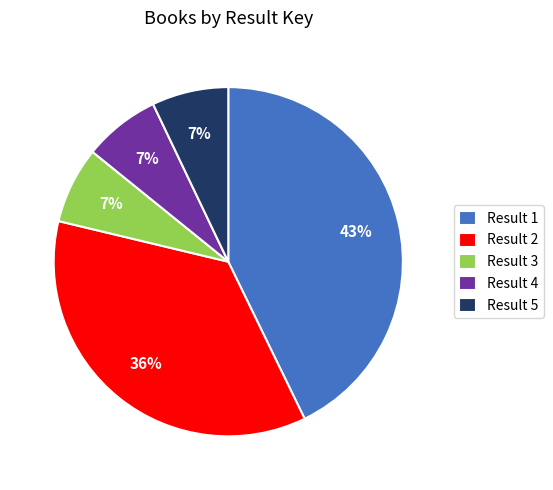

How many segments does this pie chart have?

5